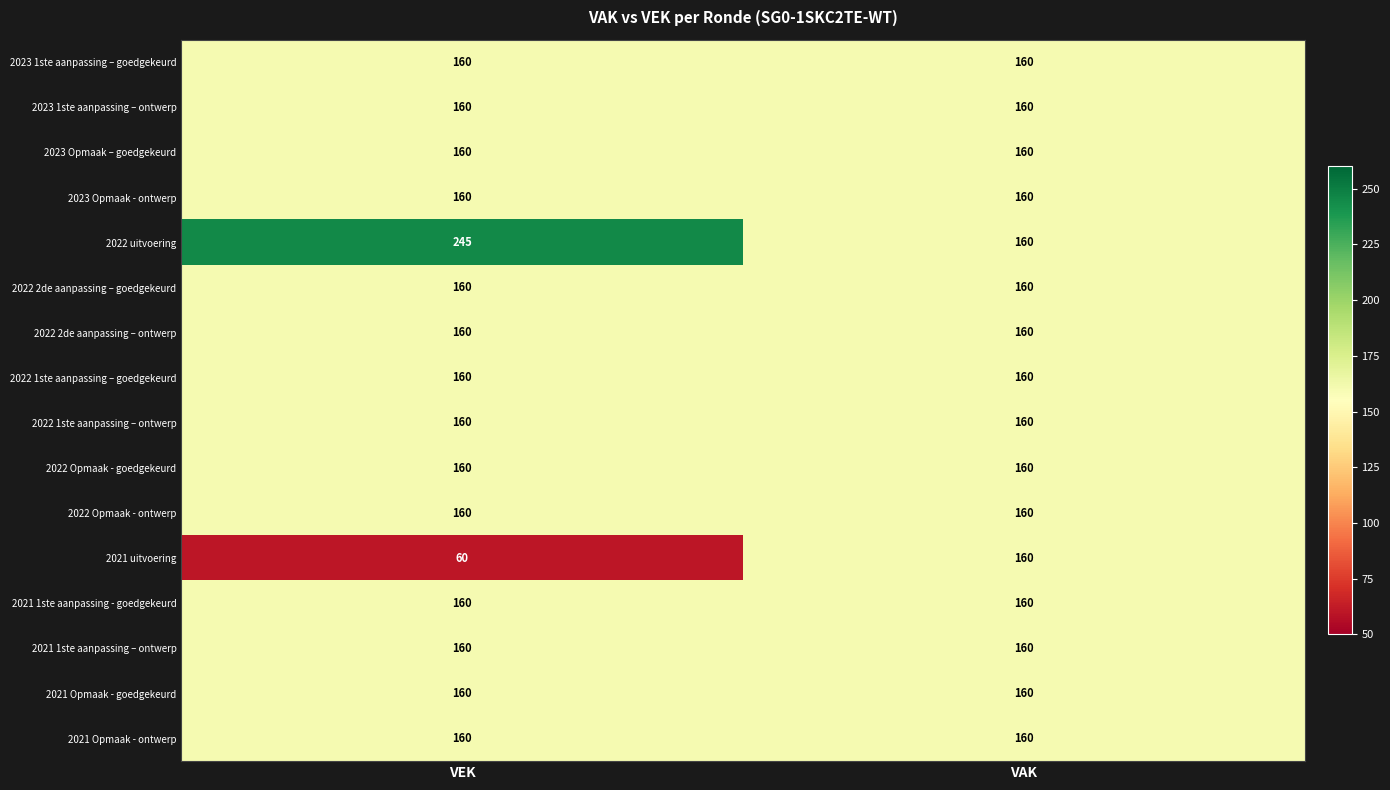

At how many categories does at least one series exceed 124?

2